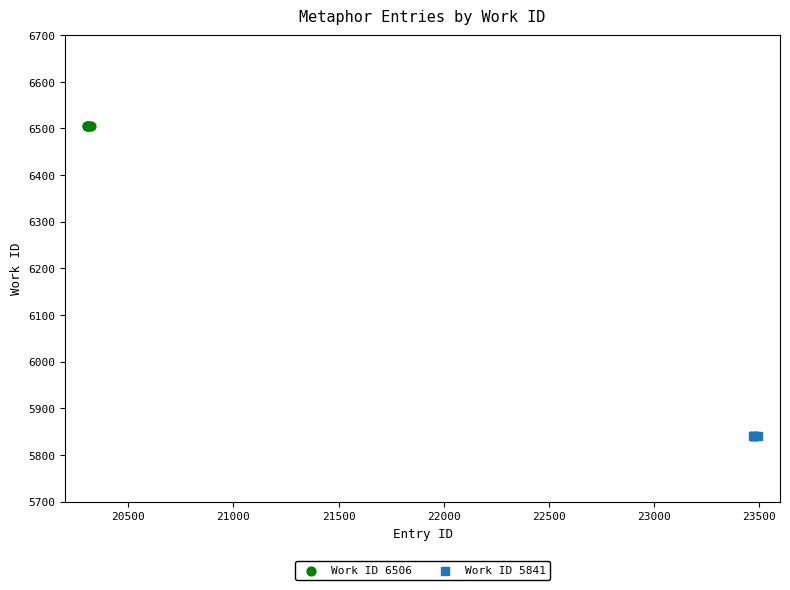

Which series reaches the minimum Y coordinate?

Work ID 5841